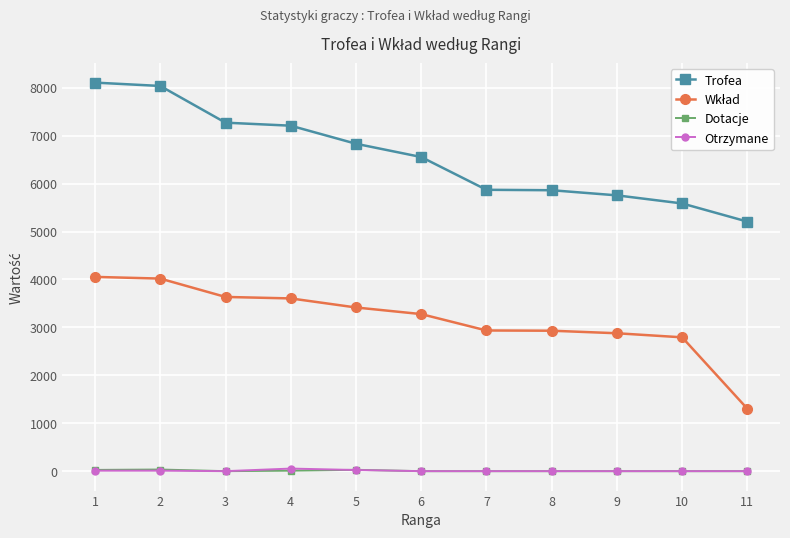

What is the maximum value shown in the chart?

8109